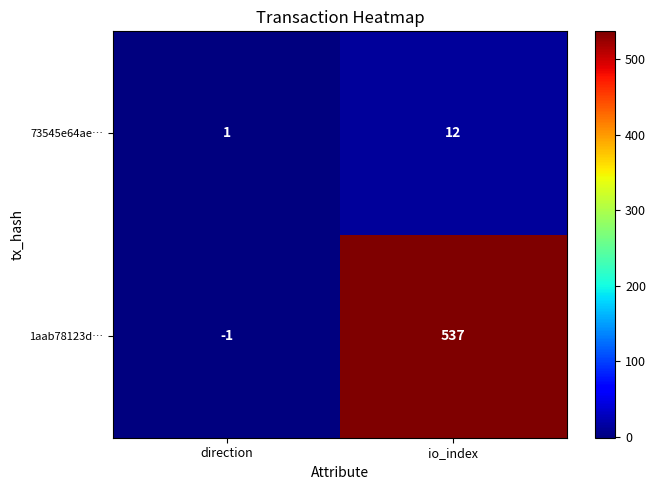

True or false: 73545e64ae… has a value of 8 at io_index.

False